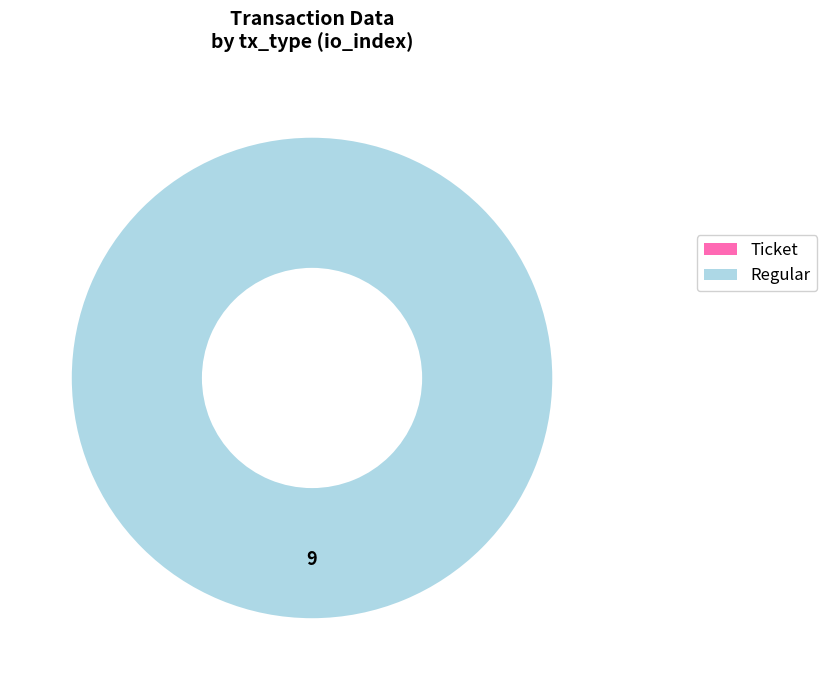

How many segments does this pie chart have?

2